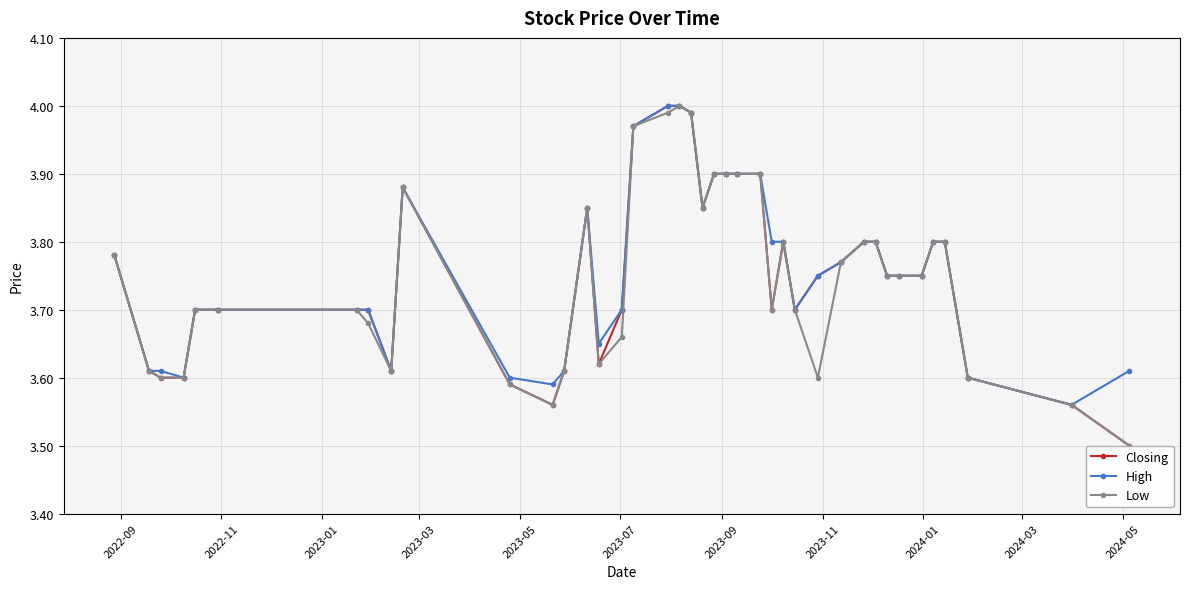

How many lines are shown in the chart?

3